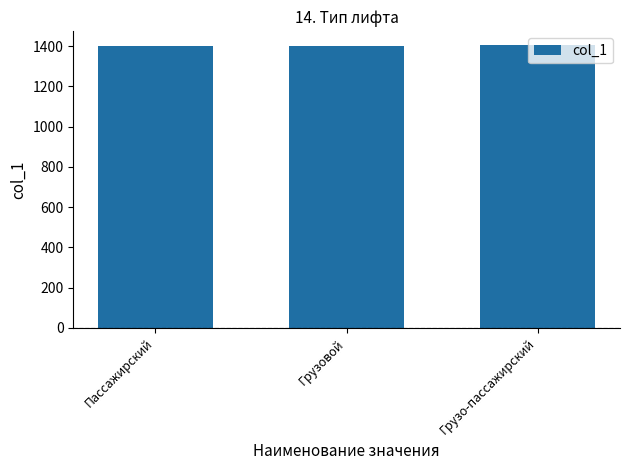

What position from the left is Грузо-пассажирский?

3